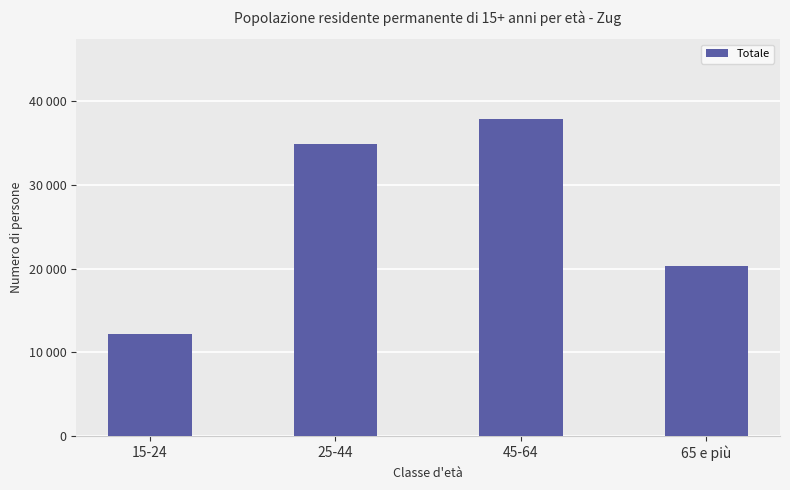

Does the chart contain any negative values?

No